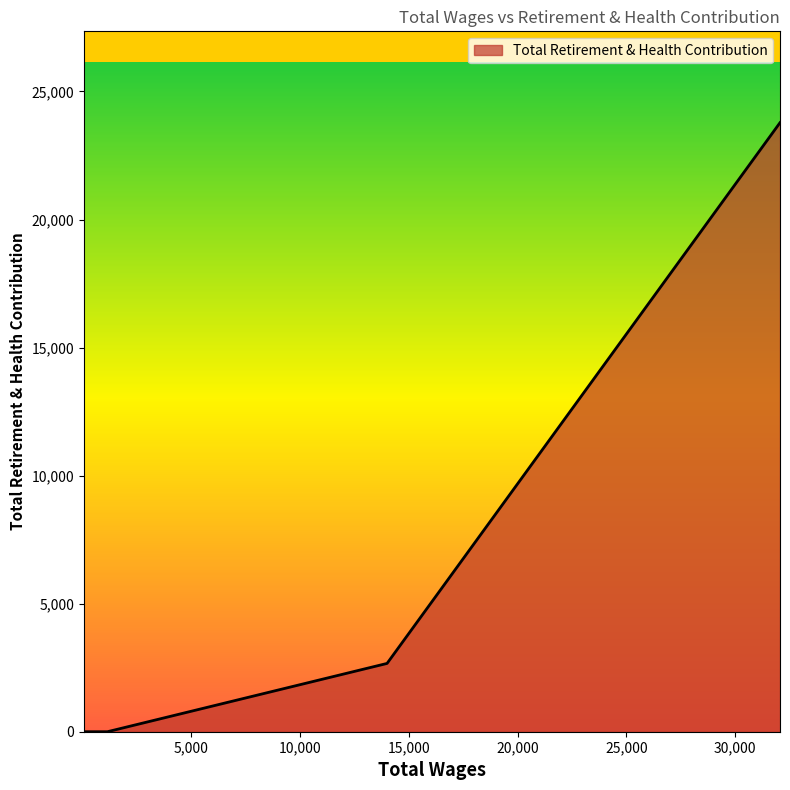

What is the greatest value displayed?

23782